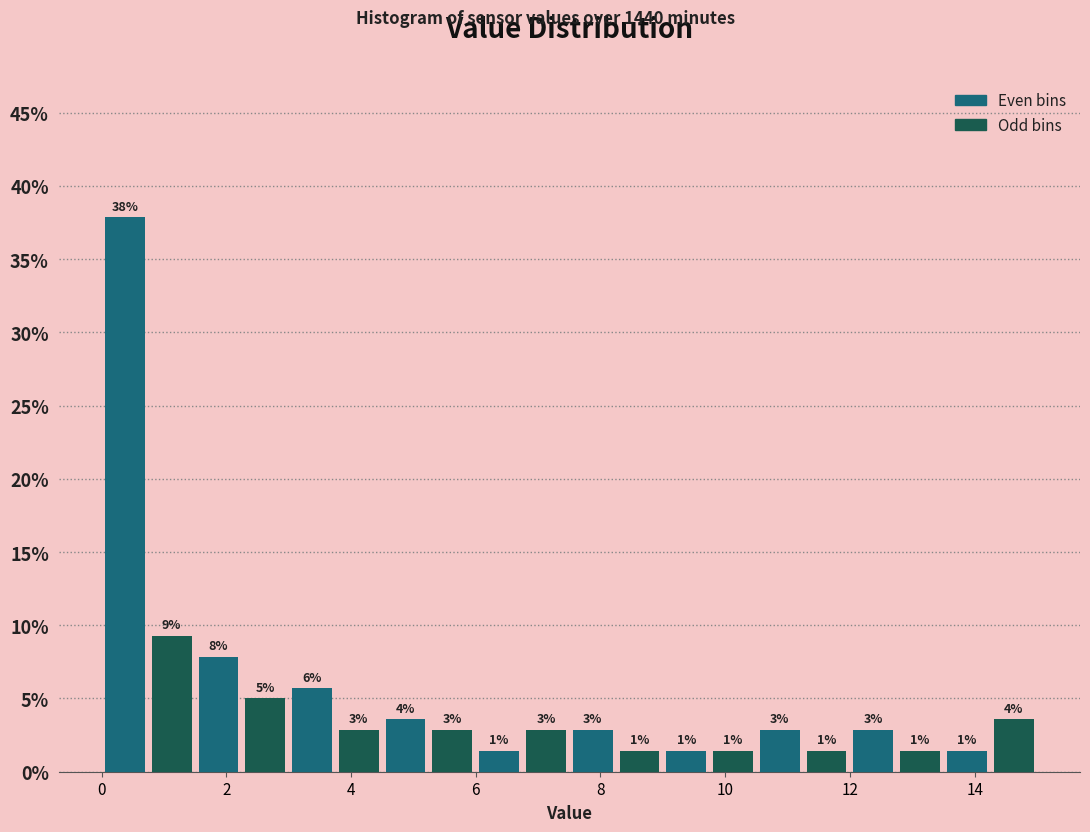

Read against the x-axis, roughly where is the centre of the tallest bar?

0.4